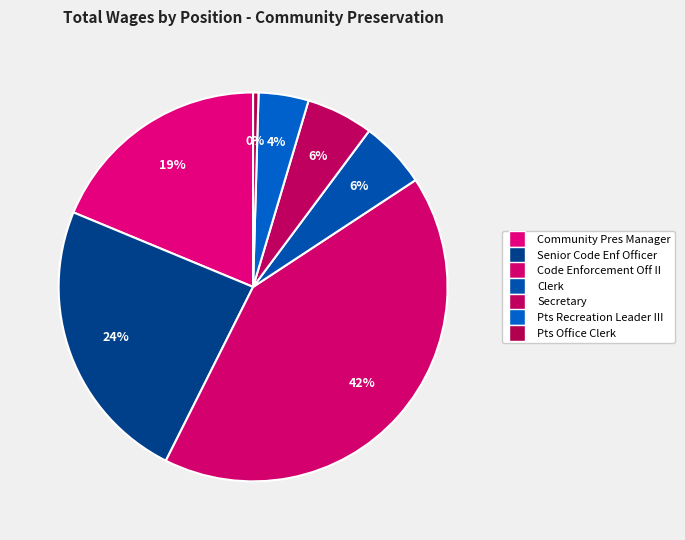

Count the number of slices in the pie.

7